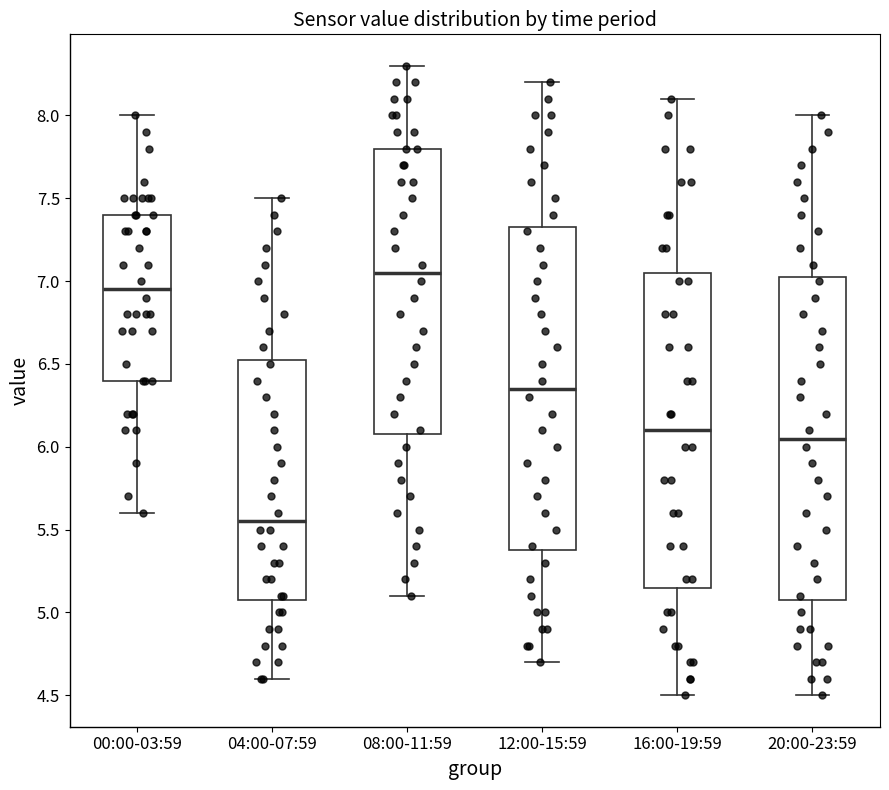

Reading left to right, transcribe this box plot: for each box, give where its median line is, the range the box spans, and where its two whiskers end, as read against the y-axis. The values are not printed on the chart, so give them approximately, as read against the axis.

00:00-03:59: median 6.95, box 6.40 to 7.40, whiskers 5.60 to 8.00
04:00-07:59: median 5.55, box 5.10 to 6.55, whiskers 4.60 to 7.50
08:00-11:59: median 7.05, box 6.10 to 7.80, whiskers 5.10 to 8.30
12:00-15:59: median 6.35, box 5.40 to 7.35, whiskers 4.70 to 8.20
16:00-19:59: median 6.10, box 5.15 to 7.05, whiskers 4.50 to 8.10
20:00-23:59: median 6.05, box 5.10 to 7.05, whiskers 4.50 to 8.00